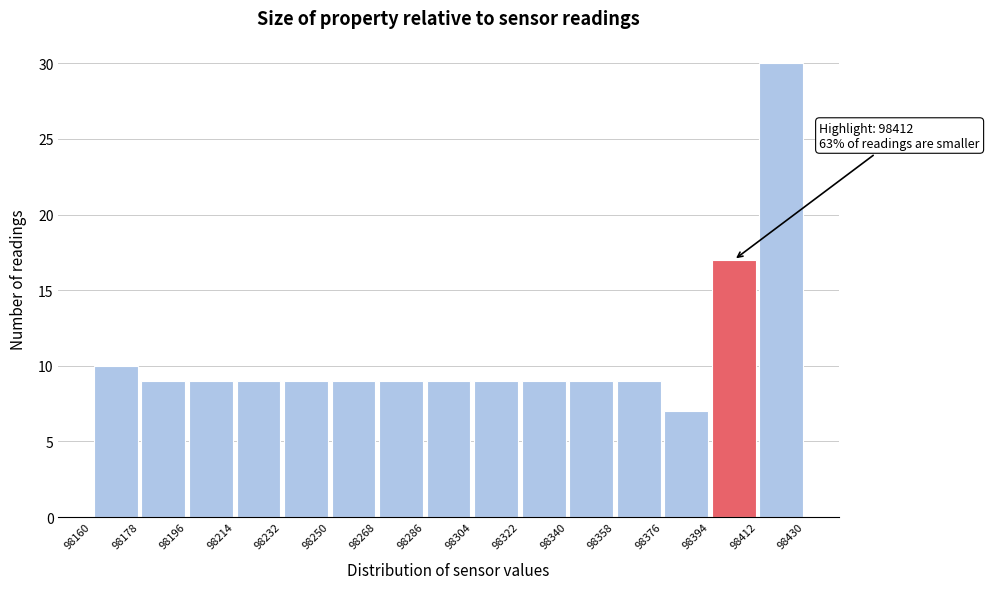

Over which range of the x-axis is the bar tallest?

98412 to 98430